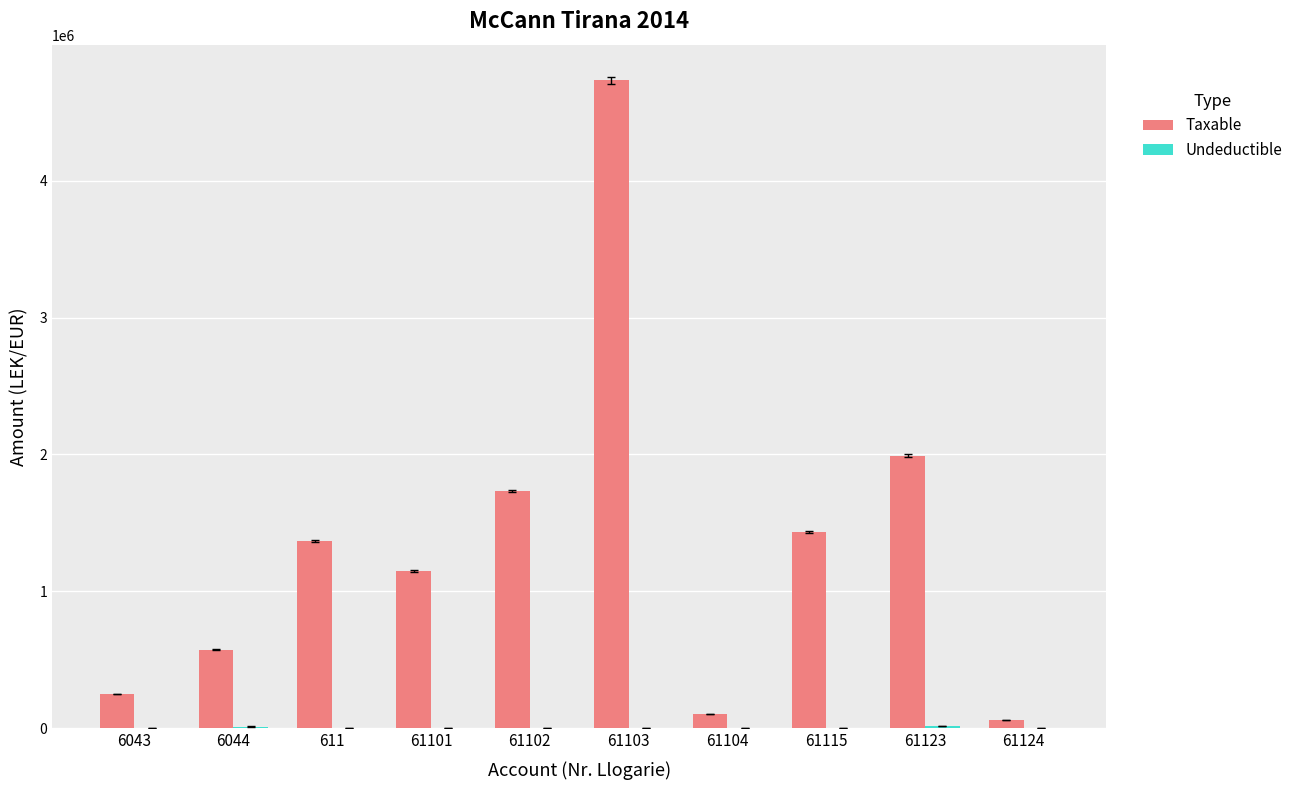

Which series has the largest total across all categories?

Taxable